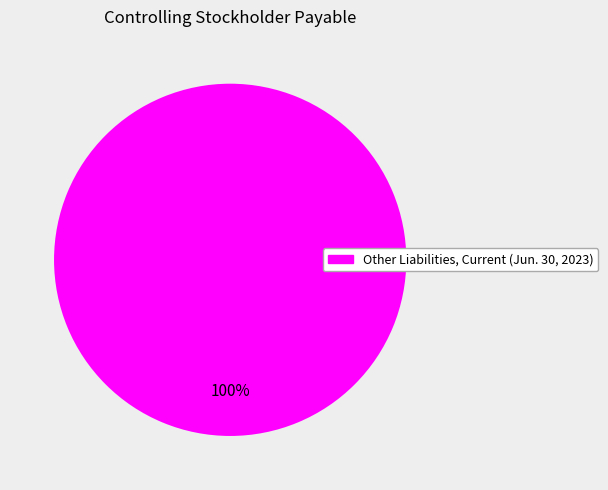

Count the number of slices in the pie.

1